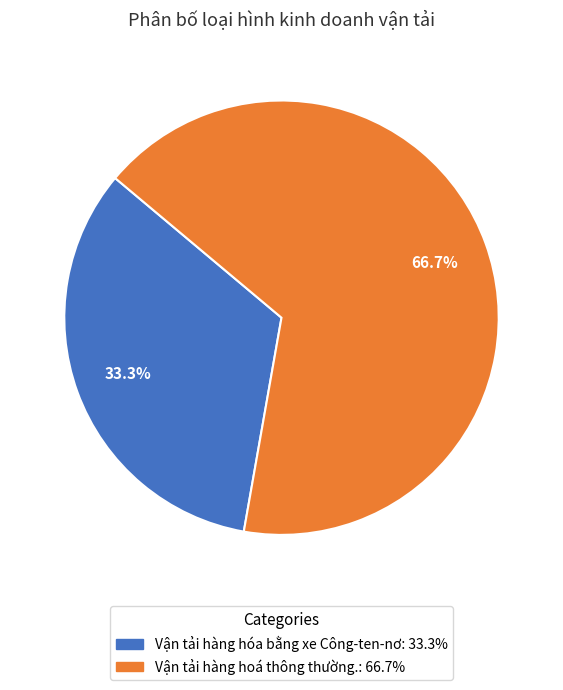

To the nearest percent, what portion does Vận tải hàng hóa bằng xe Công-ten-nơ represent?

33%